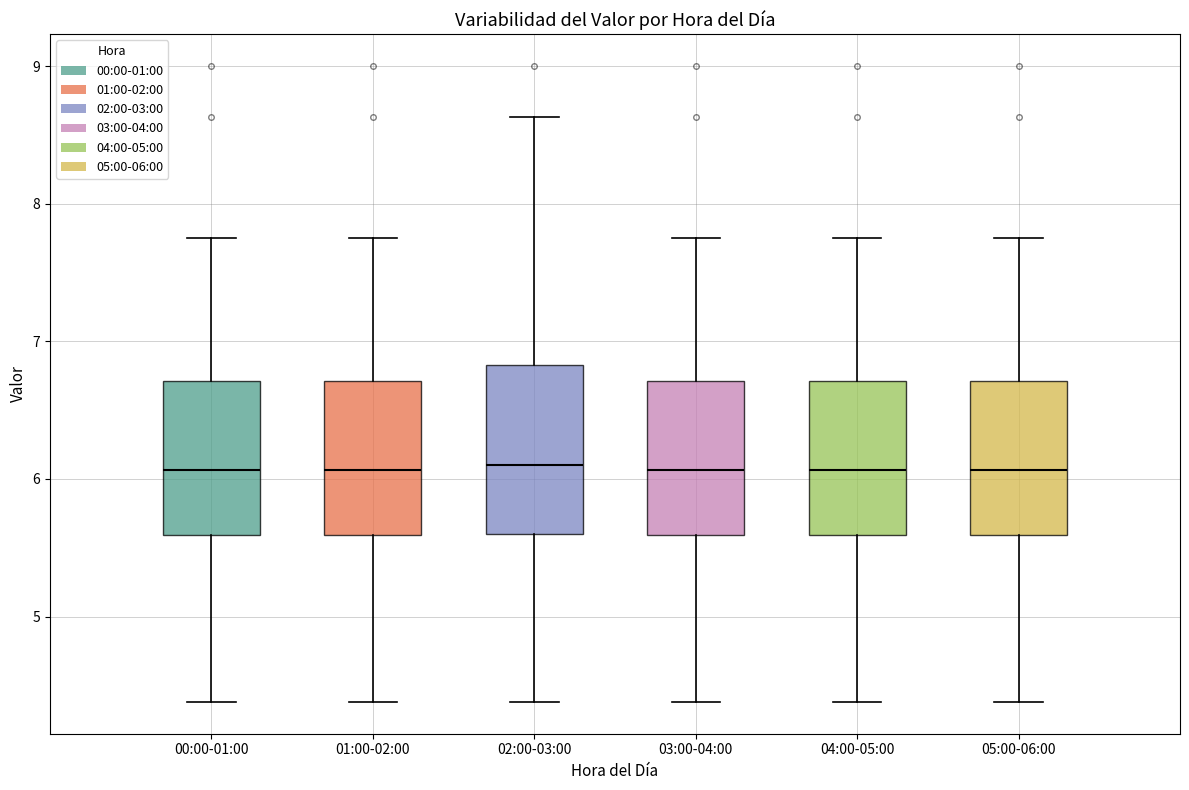

Reading left to right, transcribe this box plot: for each box, give where its median line is, the range the box spans, and where its two whiskers end, as read against the y-axis. The values are not printed on the chart, so give them approximately, as read against the axis.

00:00-01:00: median 6.1, box 5.6 to 6.7, whiskers 4.4 to 7.8
01:00-02:00: median 6.1, box 5.6 to 6.7, whiskers 4.4 to 7.8
02:00-03:00: median 6.1, box 5.6 to 6.8, whiskers 4.4 to 8.6
03:00-04:00: median 6.1, box 5.6 to 6.7, whiskers 4.4 to 7.8
04:00-05:00: median 6.1, box 5.6 to 6.7, whiskers 4.4 to 7.8
05:00-06:00: median 6.1, box 5.6 to 6.7, whiskers 4.4 to 7.8